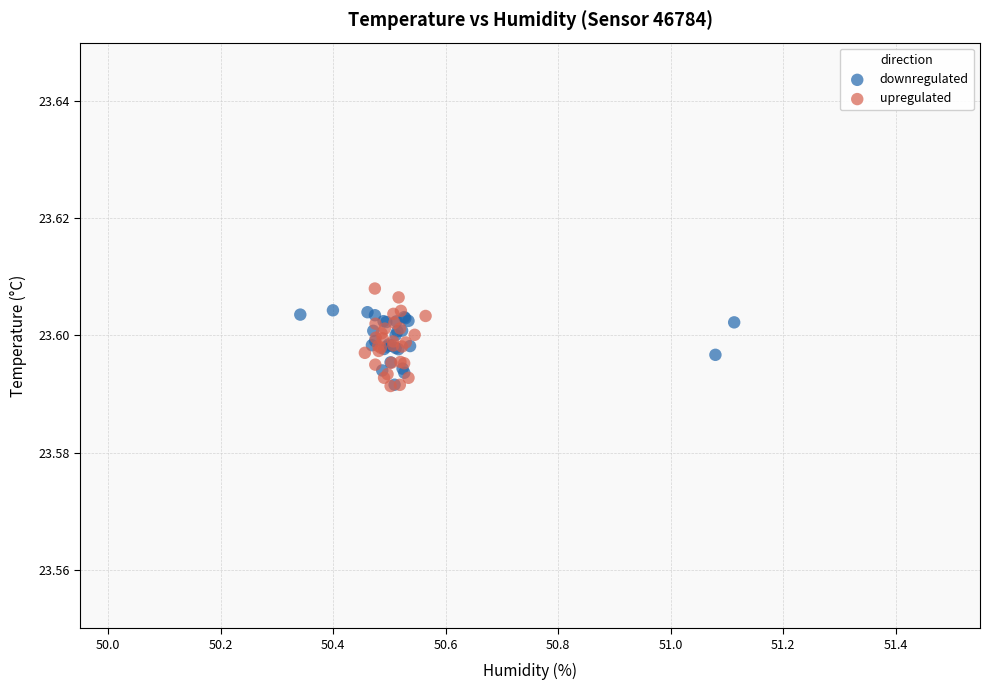

What are all the series names shown in the legend?

downregulated, upregulated